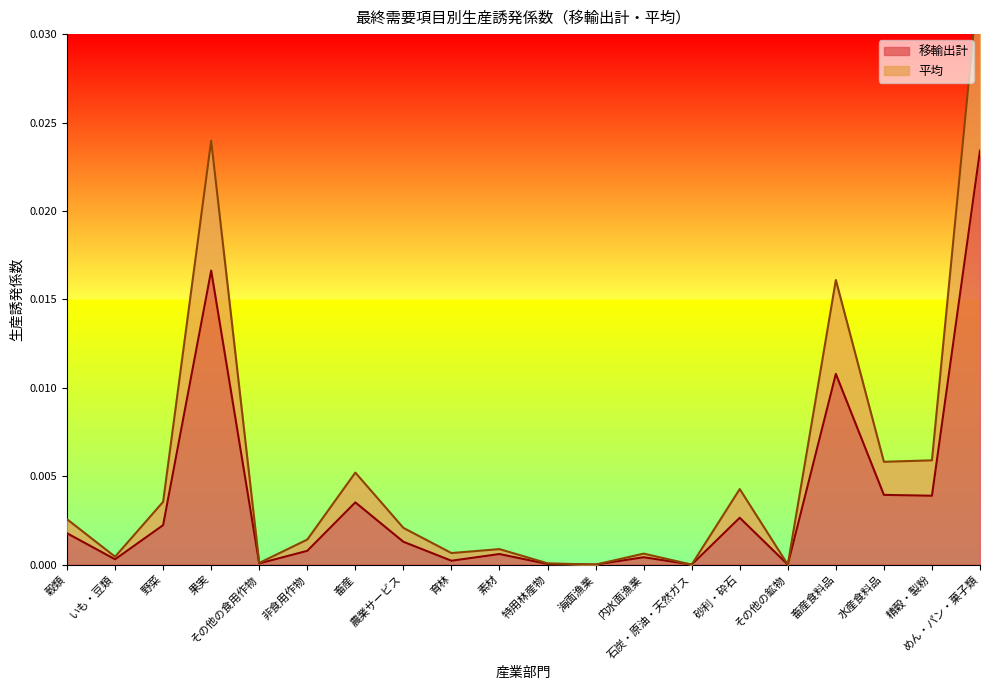

Does the chart display data point markers on the line(s)?

No